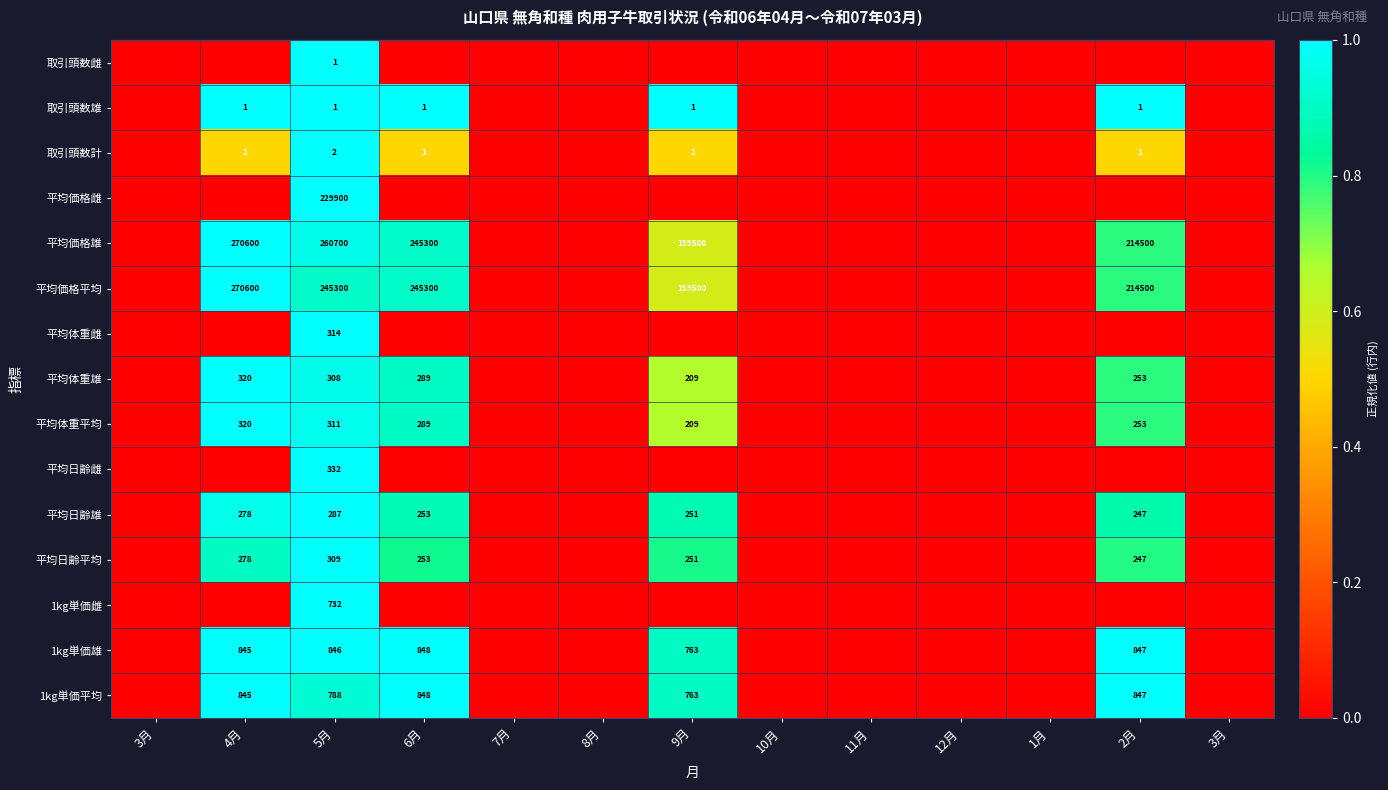

What is the difference between the maximum and minimum values in the 取引頭数雄 series?

1.0